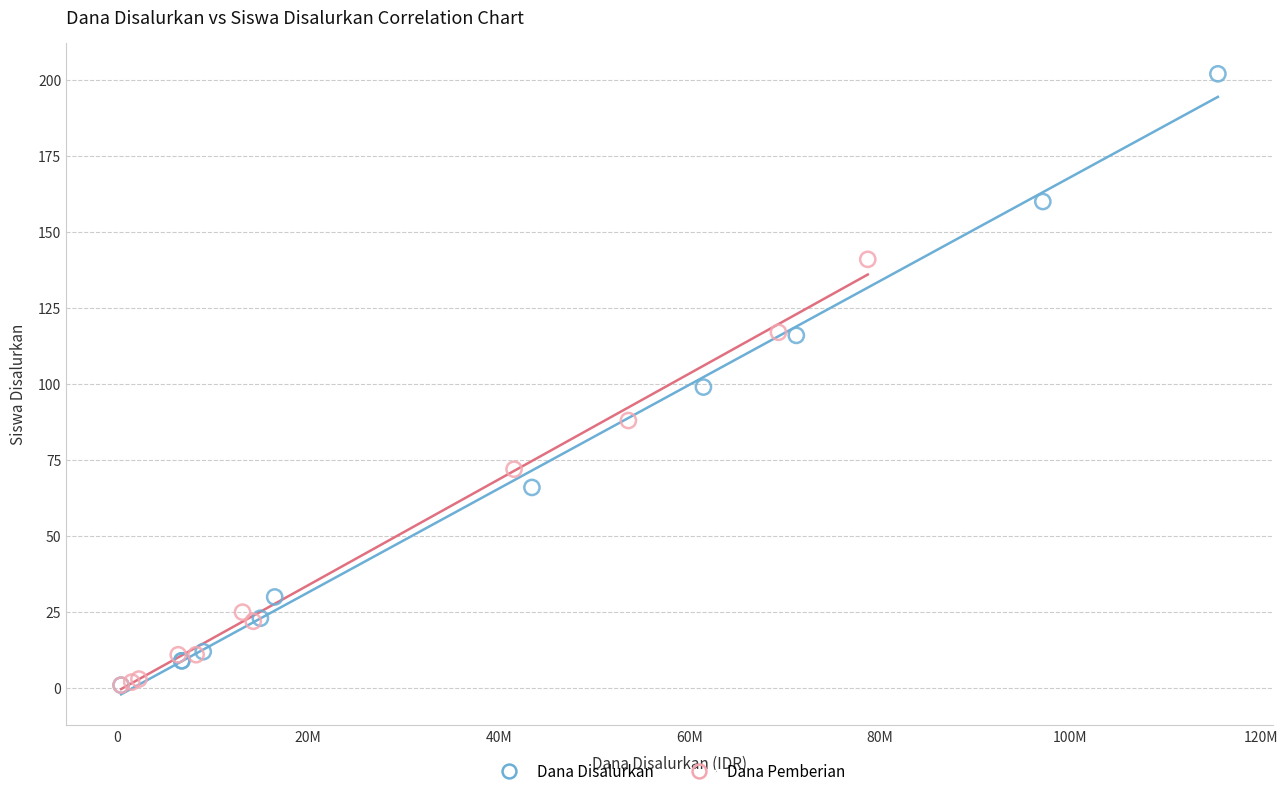

Which series has the widest spread of Y values?

Dana Disalurkan